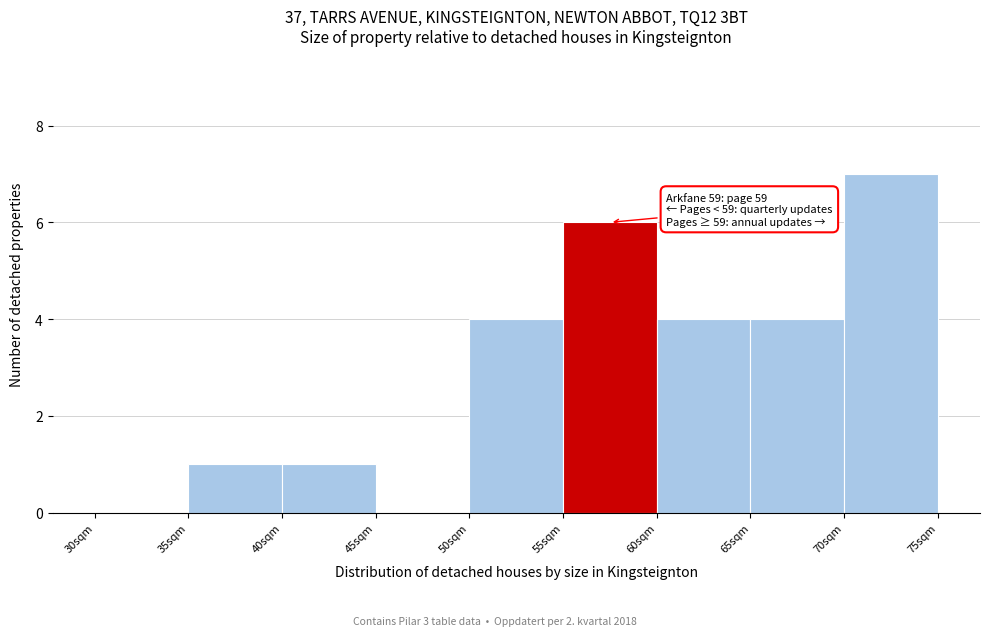

Over which range of the x-axis is the bar tallest?

70 to 75